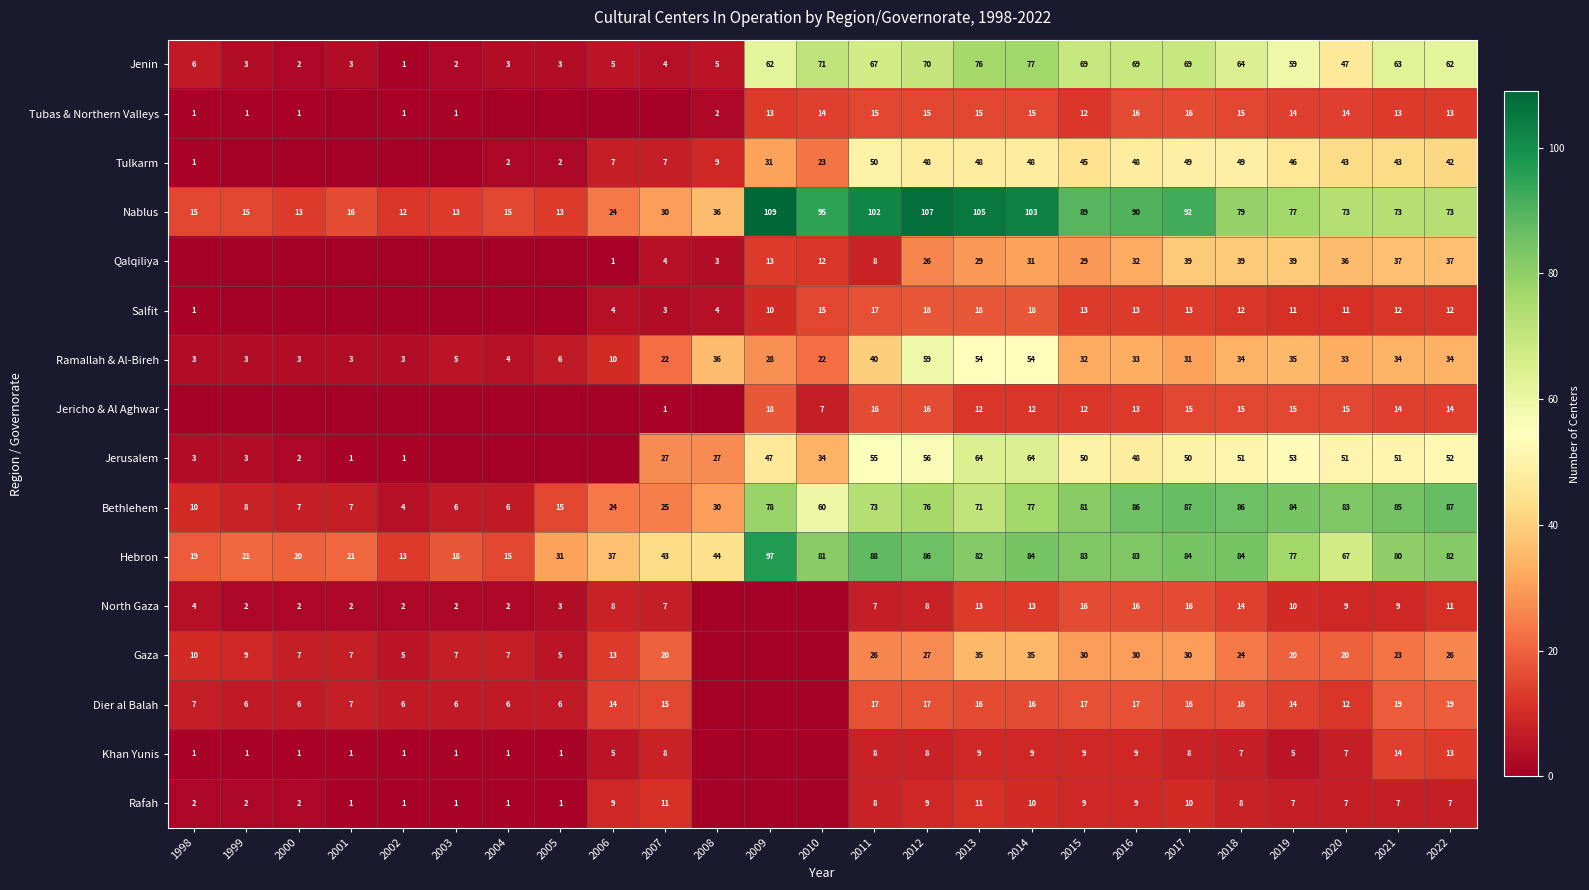

Which category has the lowest value across all series?

2001